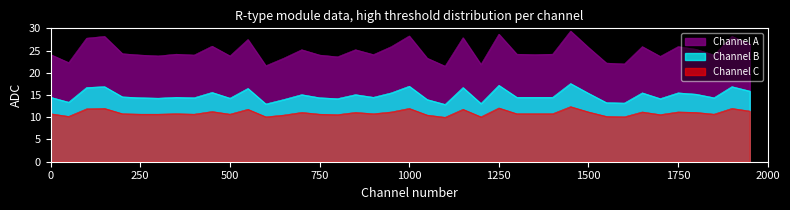

What is the maximum value for Channel A?

29.4